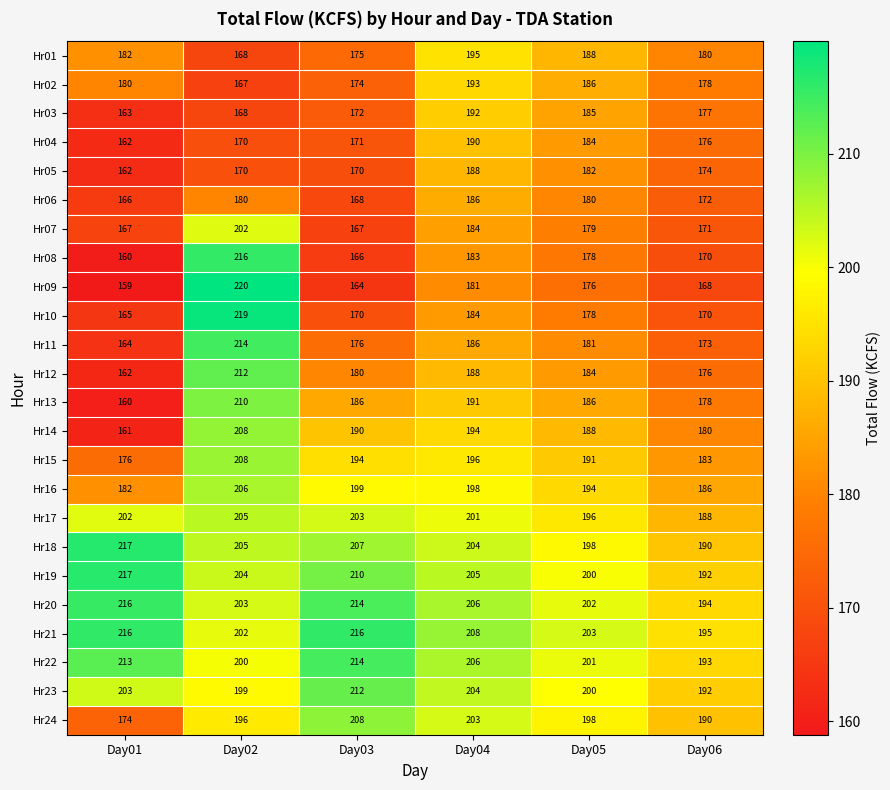

Is the value of Hr13 at Day01 greater than the value of Hr16 at Day02?

No